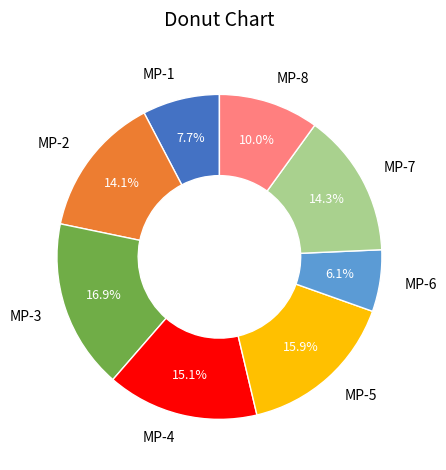

Approximately how many times larger is the value at MP-5 compared to MP-3?

0.9